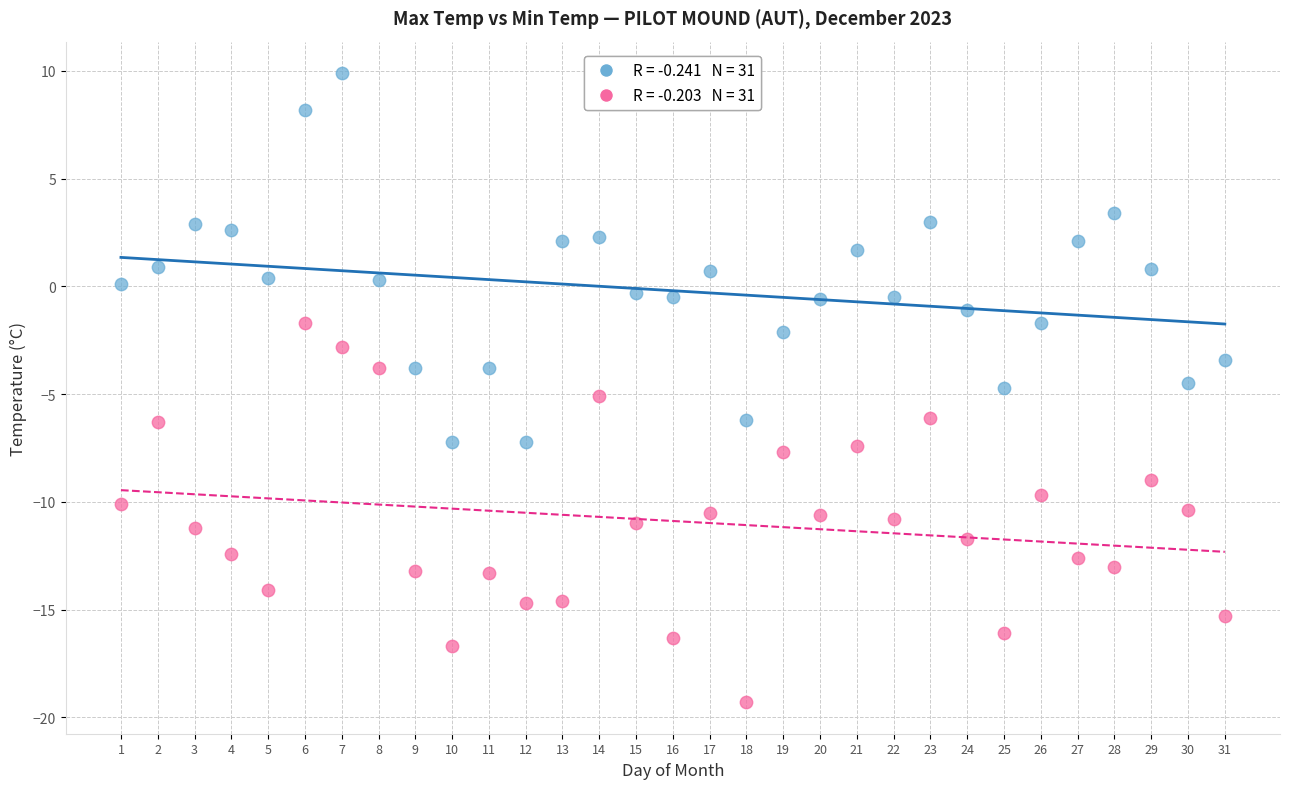

Across all data points, what is the range of X values (max minus min)?

30.0